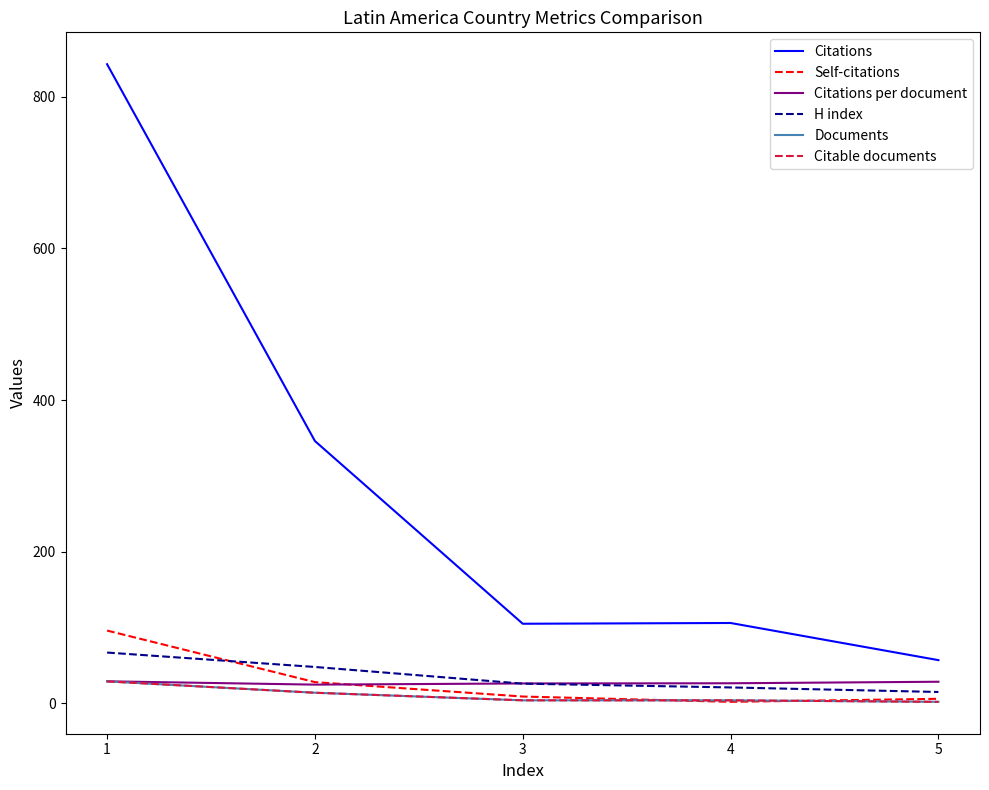

Is this an area chart (filled region under the line)?

No